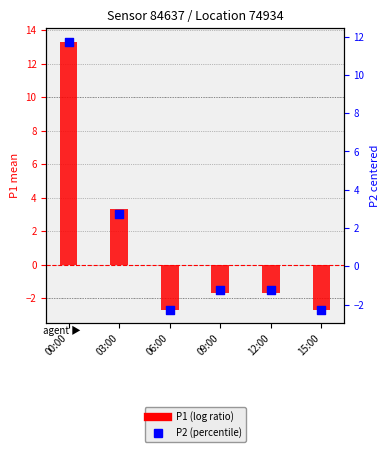

Which series has the largest total across all categories?

P1 (log ratio)